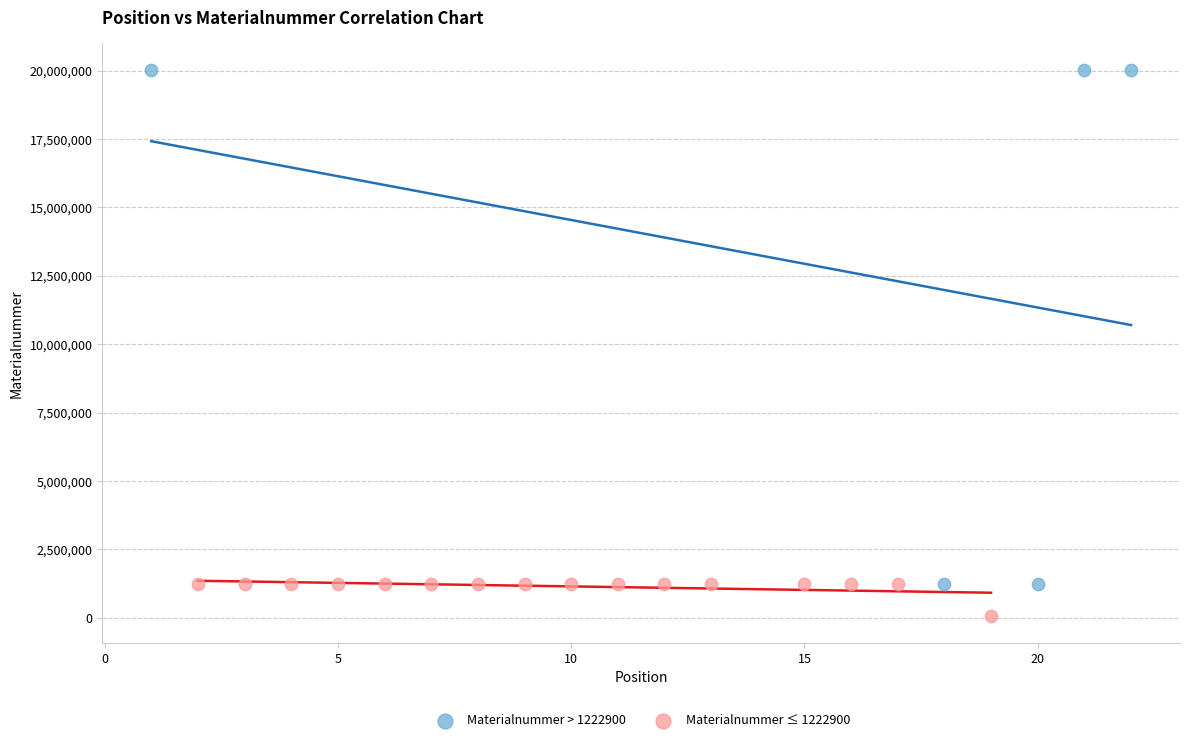

Which series has the widest spread of Y values?

Materialnummer > 1222900